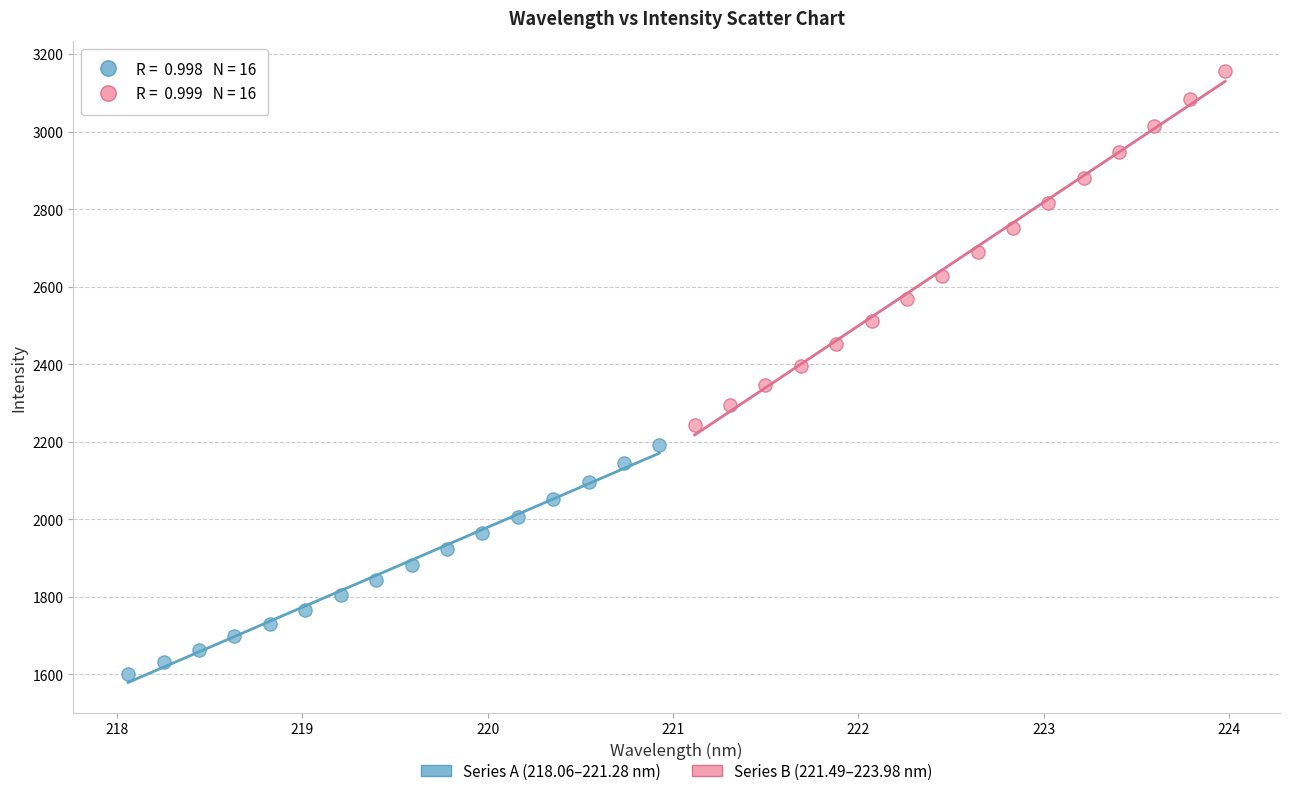

Which series has the largest Y range (max minus min)?

Series B (221.49–223.98 nm)